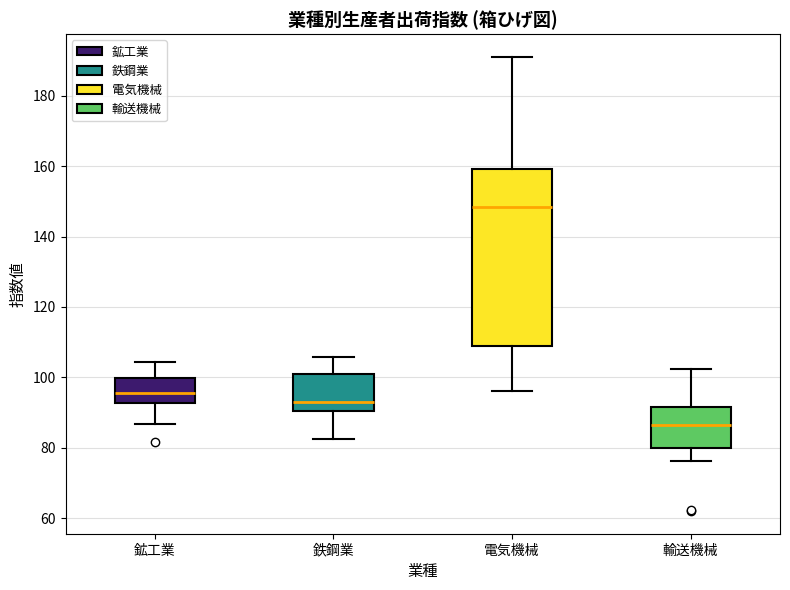

Which box's median line is the highest?

電気機械